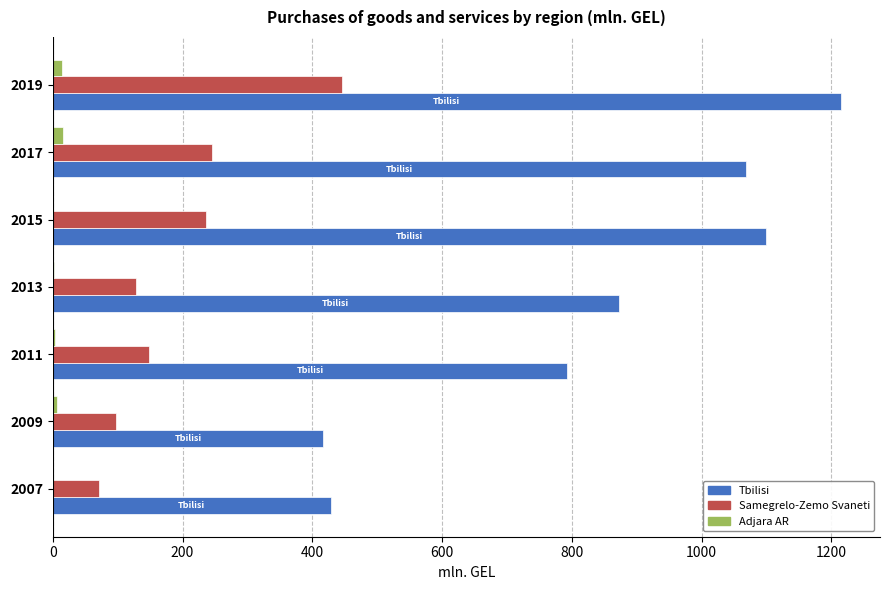

The Samegrelo-Zemo Svaneti series shows 725.0 at 2019. True or false?

False